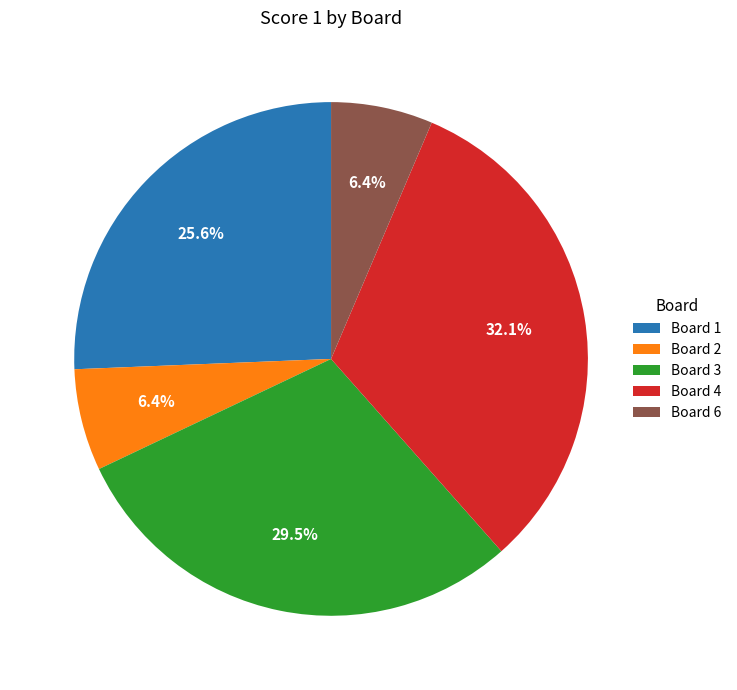

How many segments does this pie chart have?

5